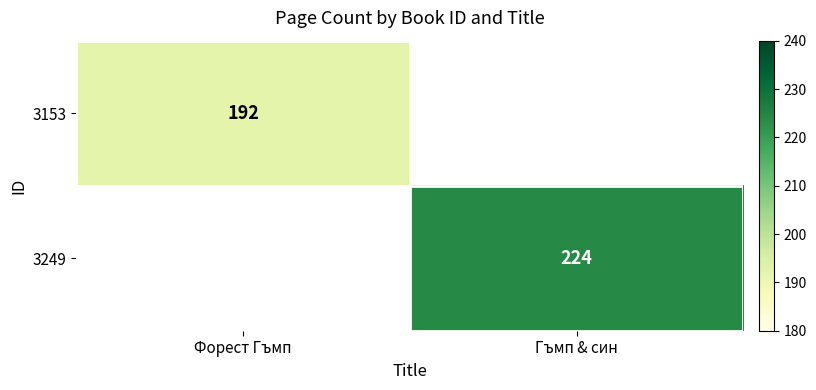

True or false: 3153 has a value of 299 at Форест Гъмп.

False